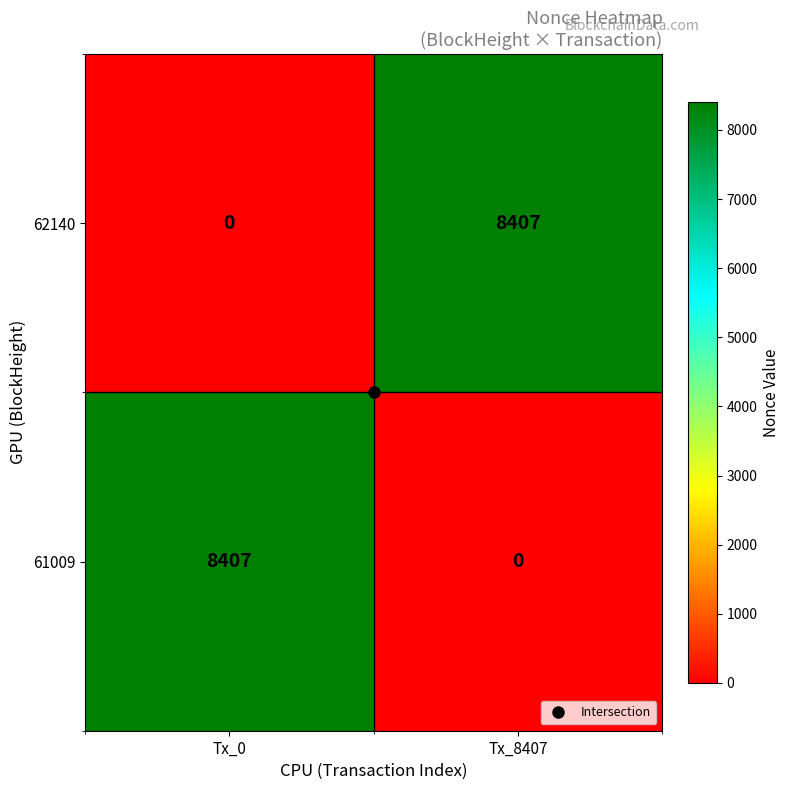

What is the spread (max minus min) of values at Tx_8407?

8407